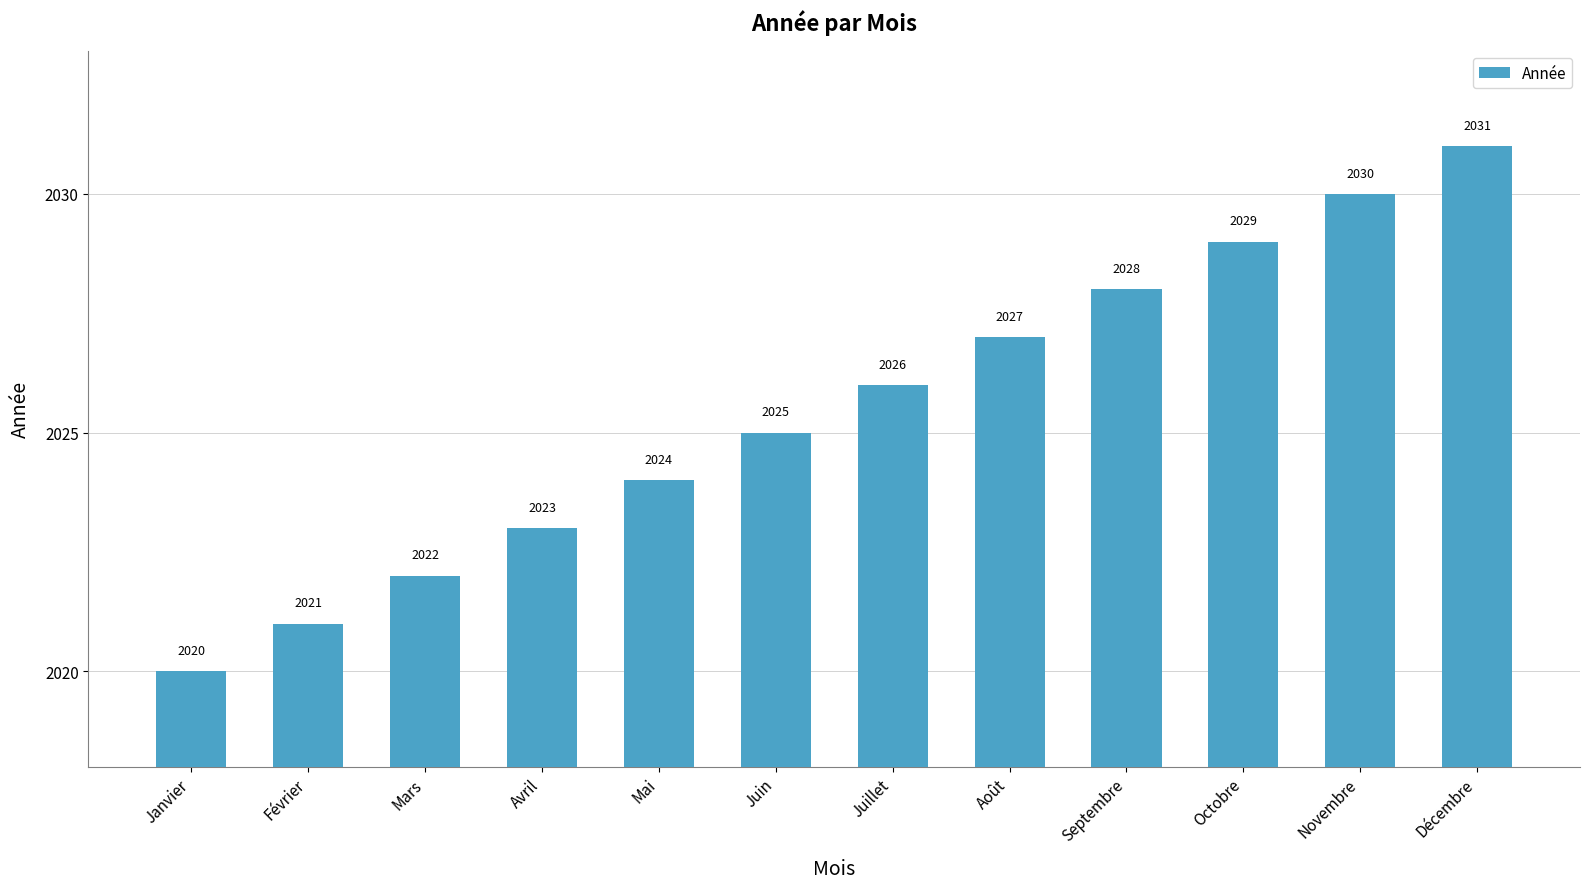

True or false: the data shows 3238 at Février.

False